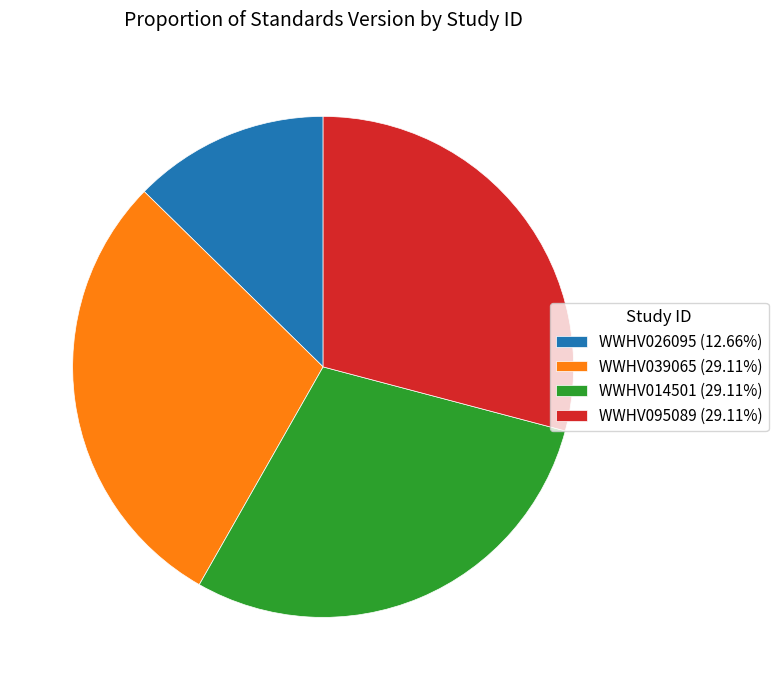

How many segments does this pie chart have?

4